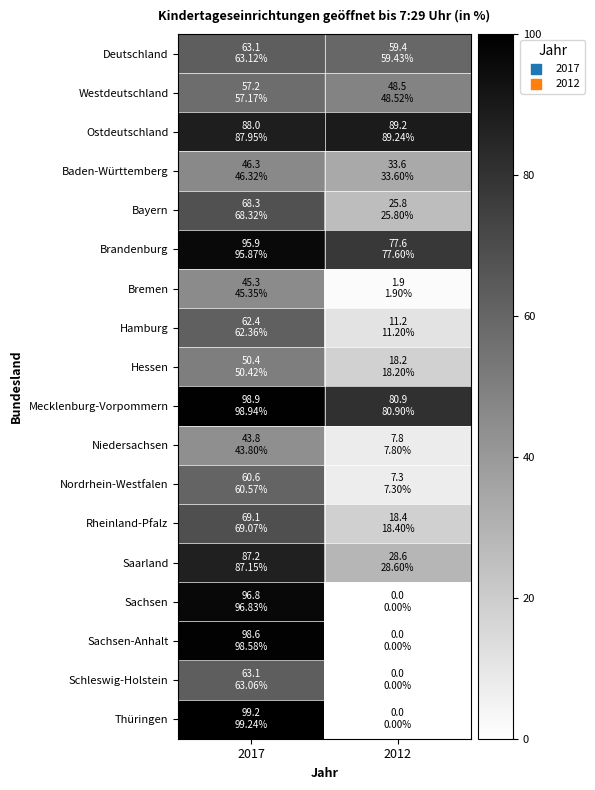

List the series in order of their peak value, lowest first.

Niedersachsen, Bremen, Baden-Württemberg, Hessen, Westdeutschland, Nordrhein-Westfalen, Hamburg, Schleswig-Holstein, Deutschland, Bayern, Rheinland-Pfalz, Saarland, Ostdeutschland, Brandenburg, Sachsen, Sachsen-Anhalt, Mecklenburg-Vorpommern, Thüringen